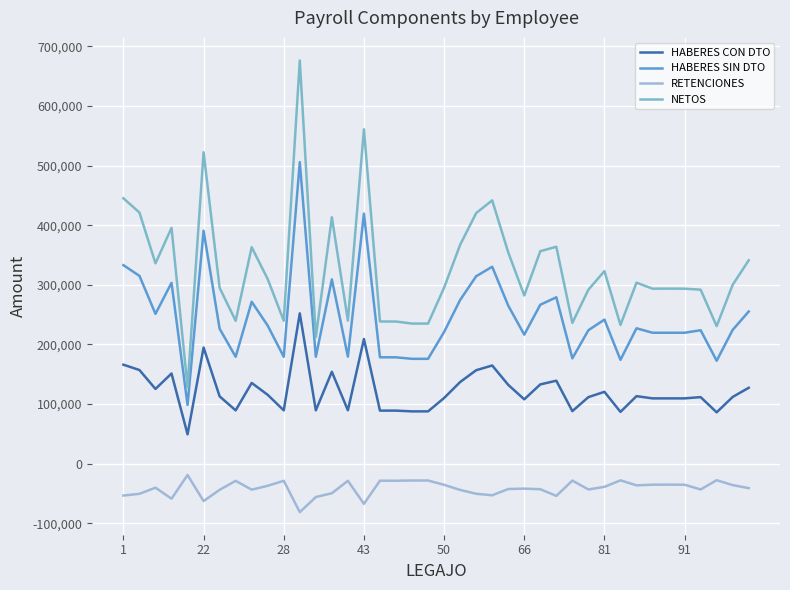

True or false: HABERES CON DTO and HABERES SIN DTO intersect in this chart.

False